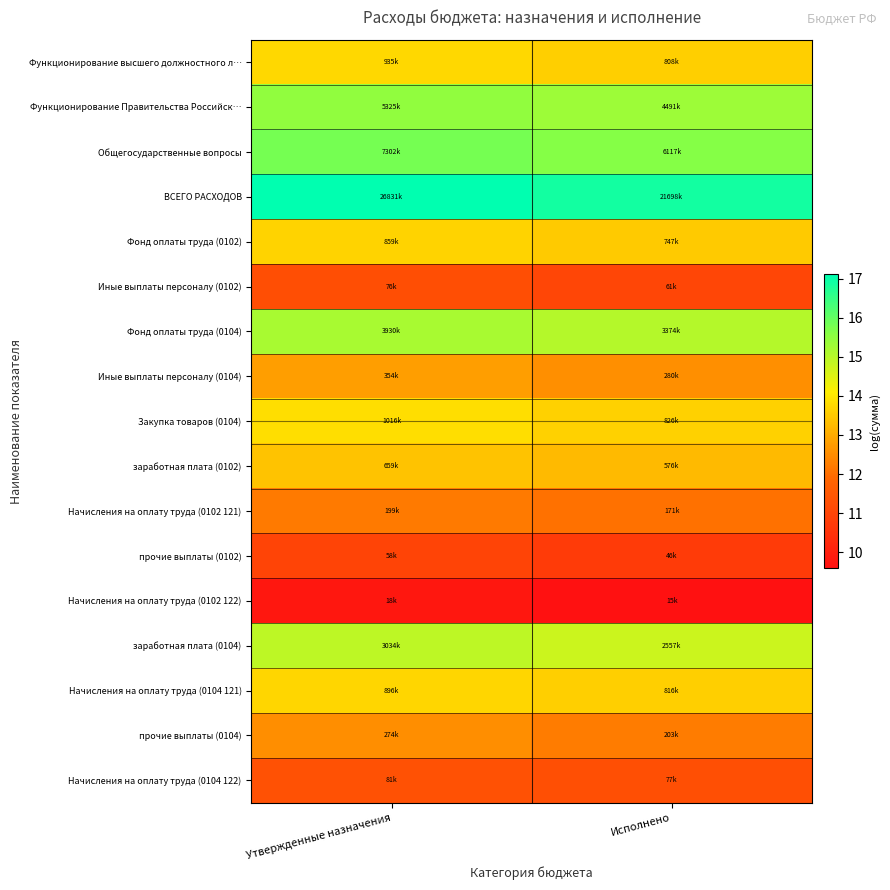

Reading left to right, what are all the values shown in this chart?

Функционирование высшего должностного л…: Утвержденные назначения=13.7	Исполнено=13.6
Функционирование Правительства Российск…: Утвержденные назначения=15.5	Исполнено=15.3
Общегосударственные вопросы: Утвержденные назначения=15.8	Исполнено=15.6
ВСЕГО РАСХОДОВ: Утвержденные назначения=17.1	Исполнено=16.9
Фонд оплаты труда (0102): Утвержденные назначения=13.7	Исполнено=13.5
Иные выплаты персоналу (0102): Утвержденные назначения=11.2	Исполнено=11.0
Фонд оплаты труда (0104): Утвержденные назначения=15.2	Исполнено=15.0
Иные выплаты персоналу (0104): Утвержденные назначения=12.8	Исполнено=12.5
Закупка товаров (0104): Утвержденные назначения=13.8	Исполнено=13.6
заработная плата (0102): Утвержденные назначения=13.4	Исполнено=13.3
Начисления на оплату труда (0102 121): Утвержденные назначения=12.2	Исполнено=12.1
прочие выплаты (0102): Утвержденные назначения=11.0	Исполнено=10.7
Начисления на оплату труда (0102 122): Утвержденные назначения=9.8	Исполнено=9.6
заработная плата (0104): Утвержденные назначения=14.9	Исполнено=14.8
Начисления на оплату труда (0104 121): Утвержденные назначения=13.7	Исполнено=13.6
прочие выплаты (0104): Утвержденные назначения=12.5	Исполнено=12.2
Начисления на оплату труда (0104 122): Утвержденные назначения=11.3	Исполнено=11.3